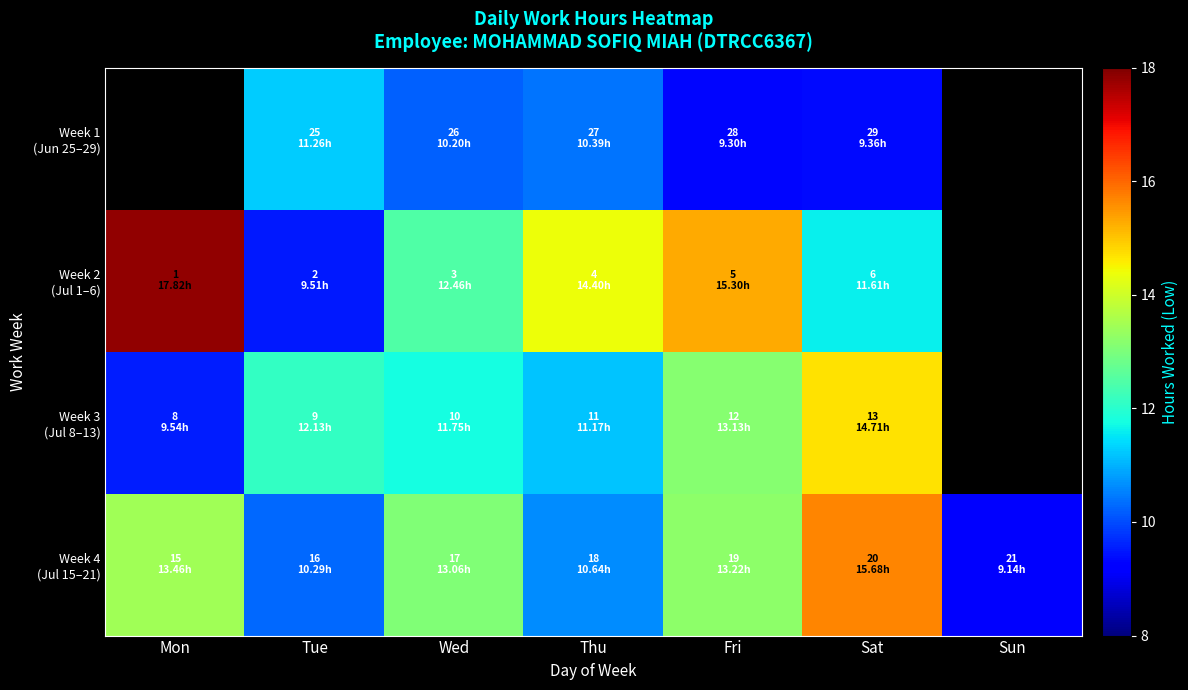

Is the value of Week 2 (Jul 1–6) at Sat greater than the value of Week 4 (Jul 15–21) at Fri?

No